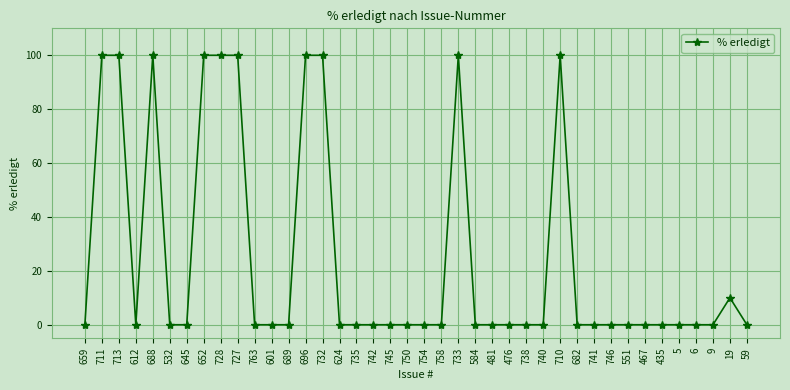

How many categories are shown in the chart?

40